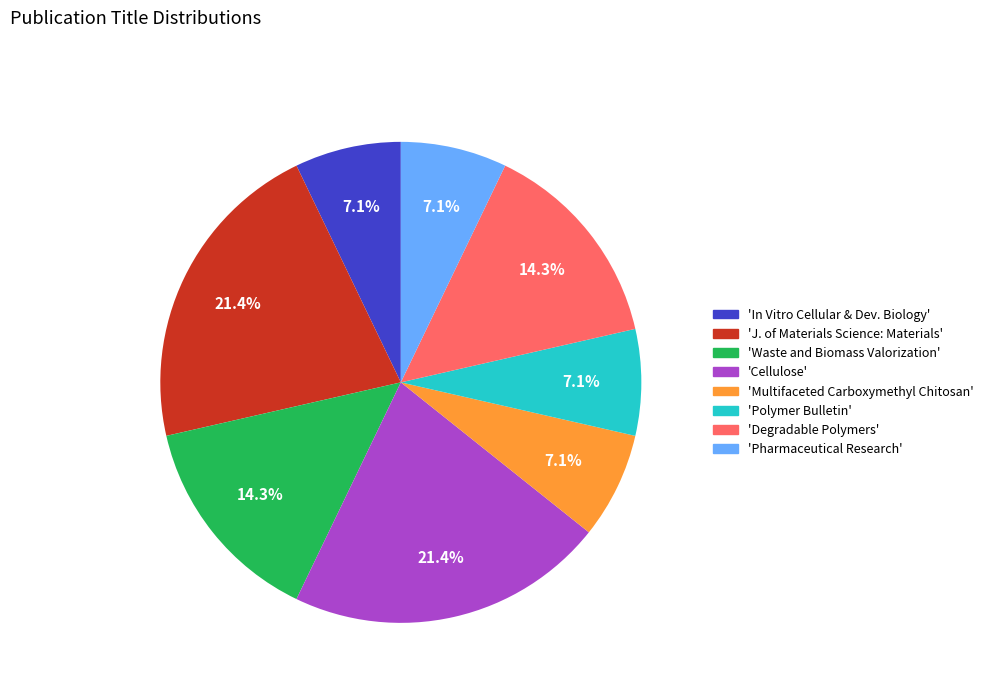

Is there any slice that represents more than half of the pie?

No